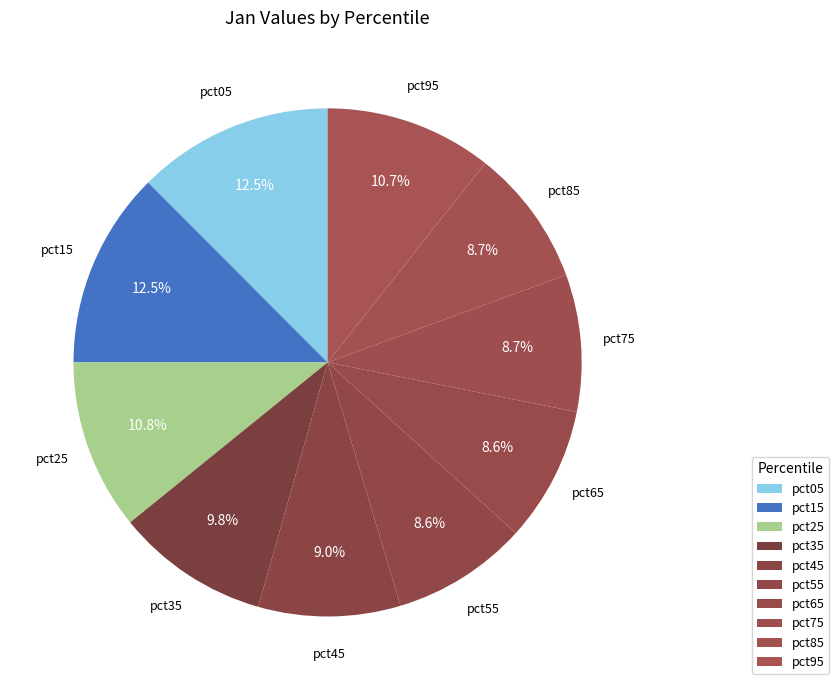

Do pct15 and pct35 together represent more than half of the pie?

No